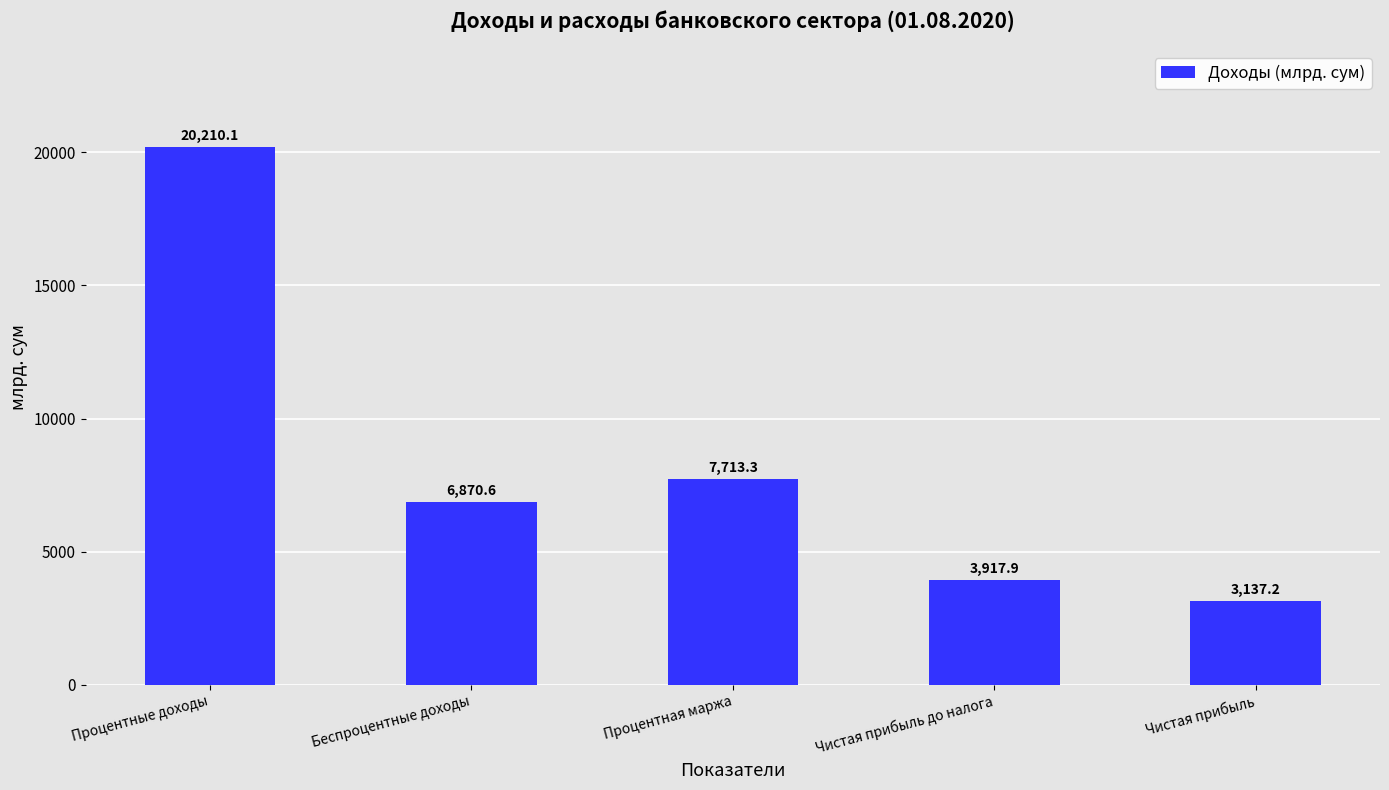

How many bars are there in total?

5